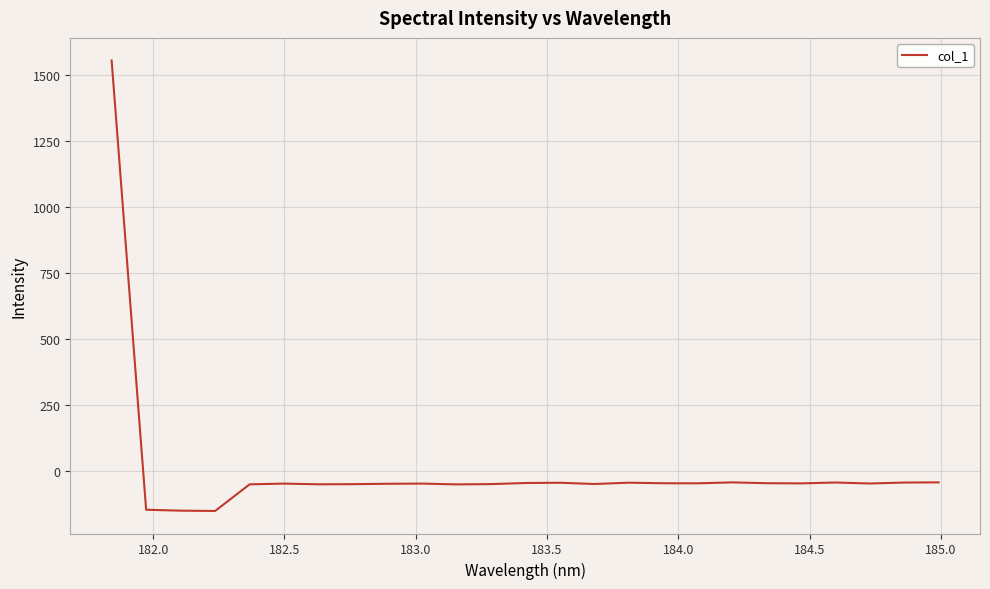

What is the smallest value displayed?

-150.5